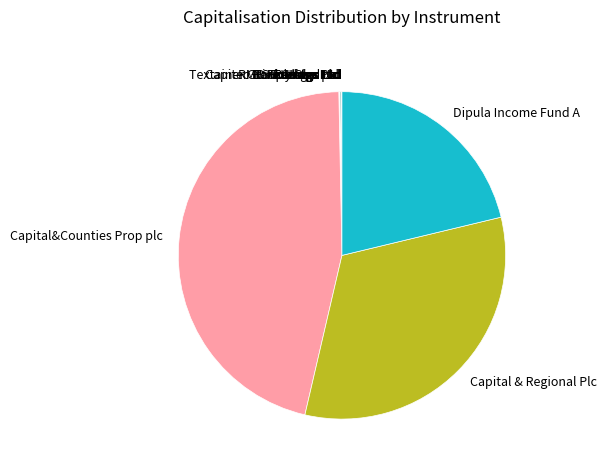

Is Capital & Regional Plc the majority of the pie?

No